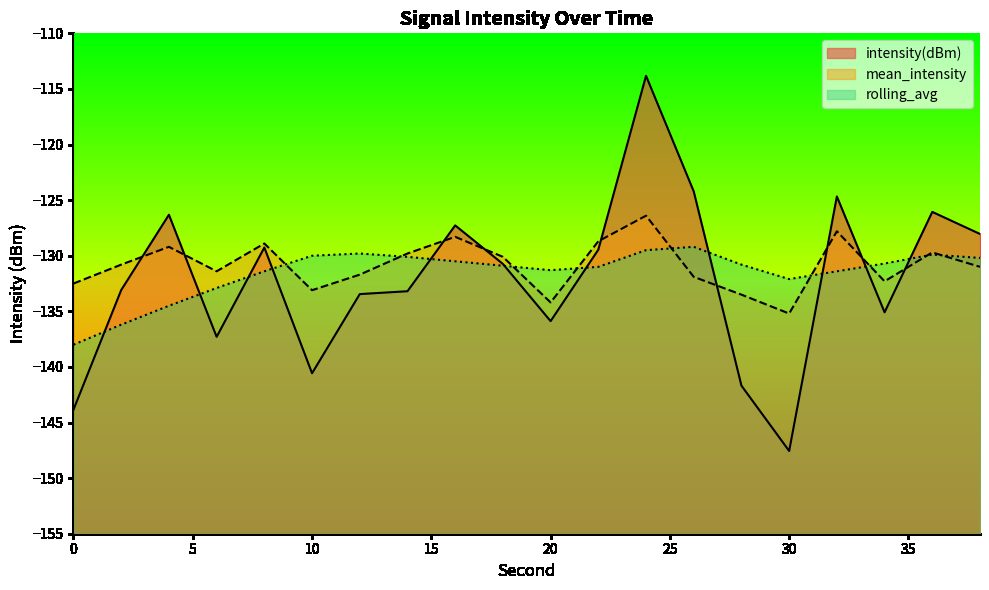

How many times do intensity(dBm) and rolling_avg cross each other?

11